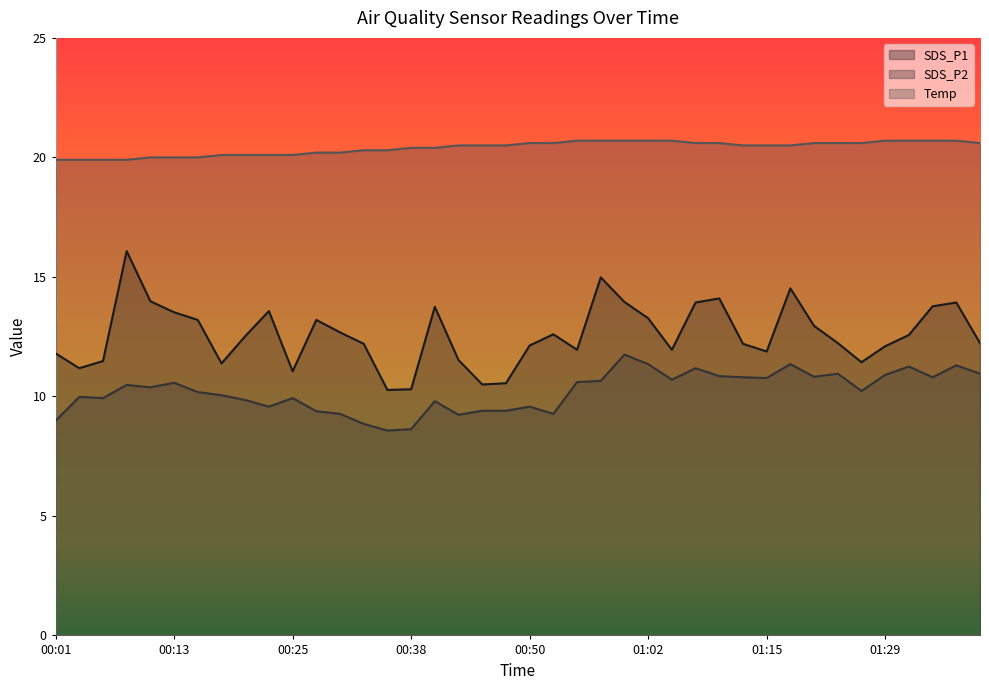

How many data points in SDS_P1 are less than 12?

14